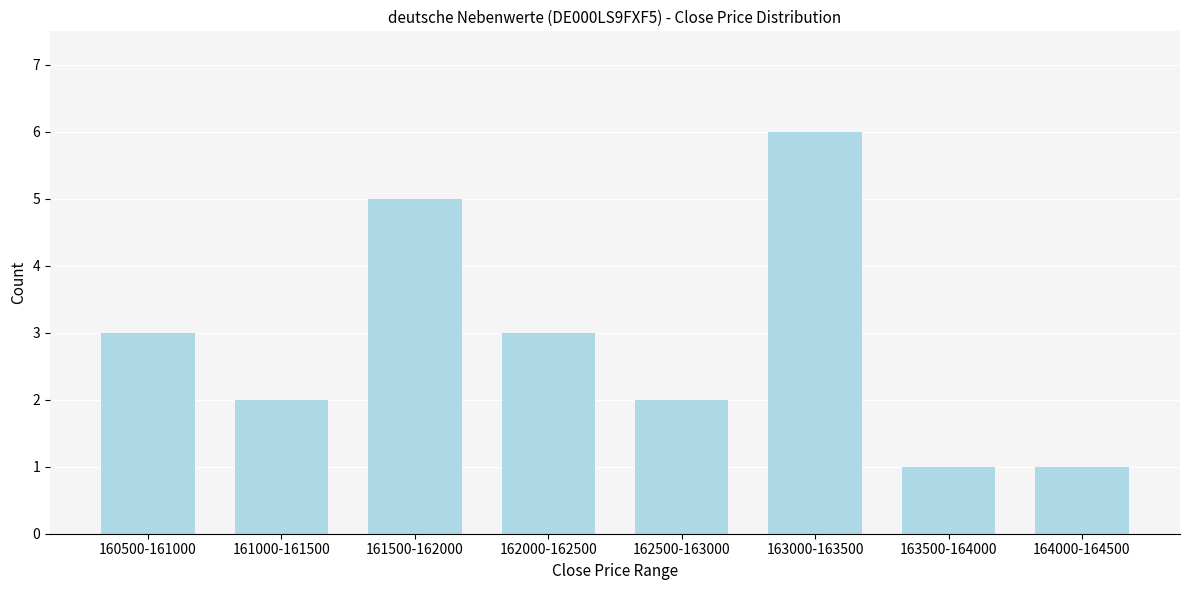

Reading left to right, extract all data points from this chart.

3	2	5	3	2	6	1	1